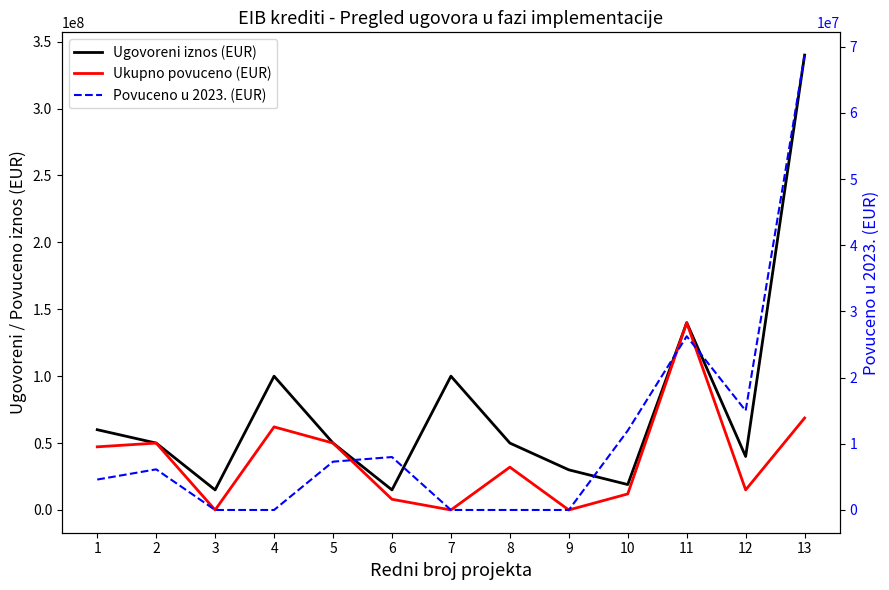

What is the difference between the highest and lowest values at 4?

100000000